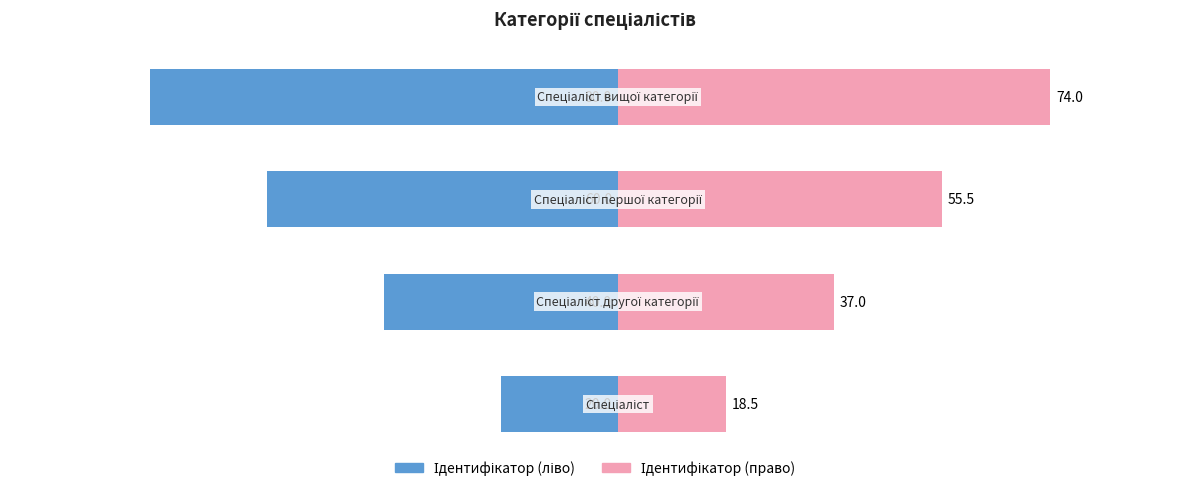

What is the total value across all series at 2?

-4.5